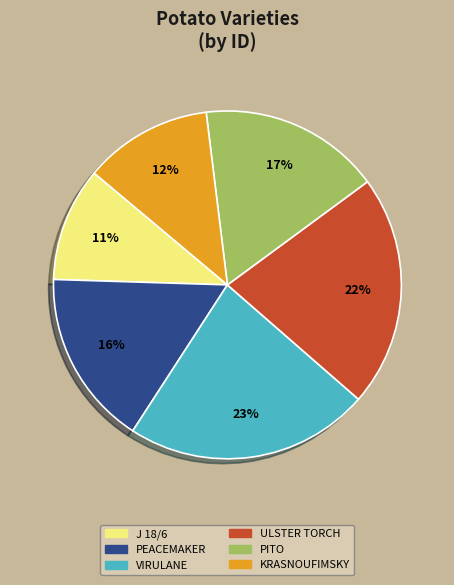

Is there any slice that represents more than half of the pie?

No